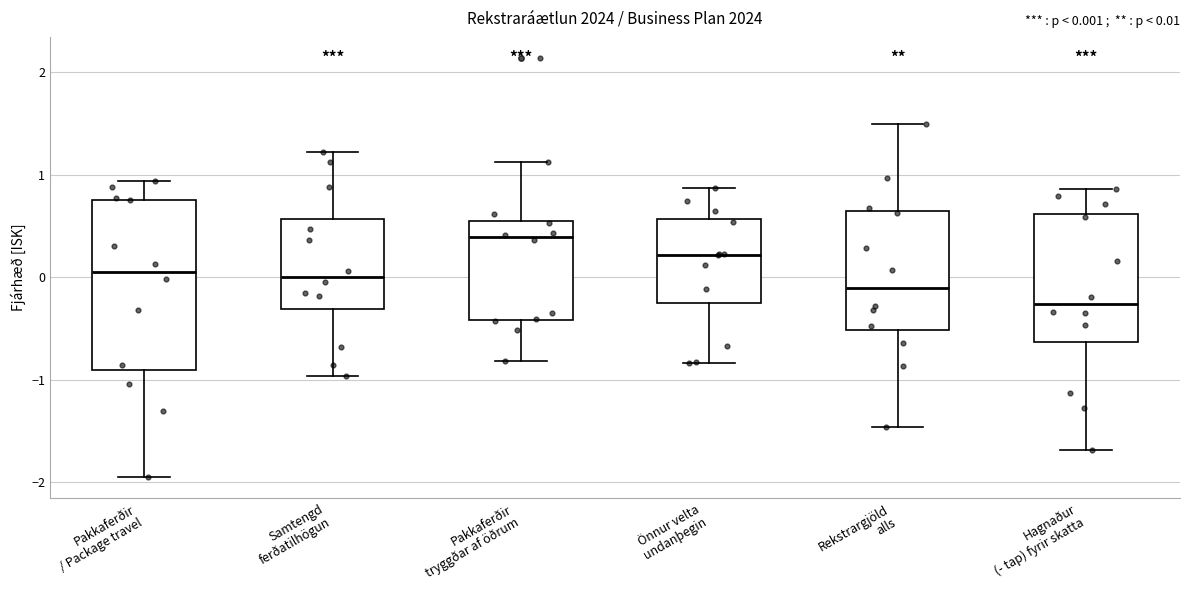

Comparing the boxes themselves (not the whiskers), which one is the tallest?

Pakkaferðir / Package travel